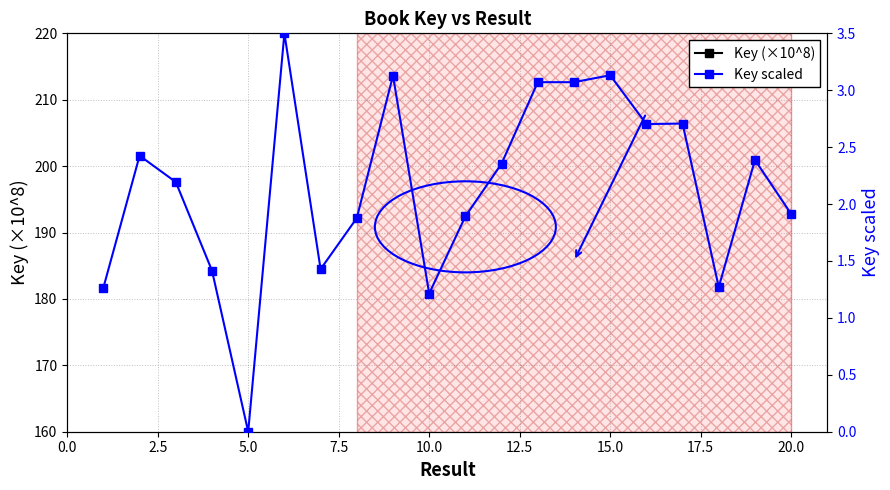

What is the value of the Key scaled point at the 19th from the left?

2.4